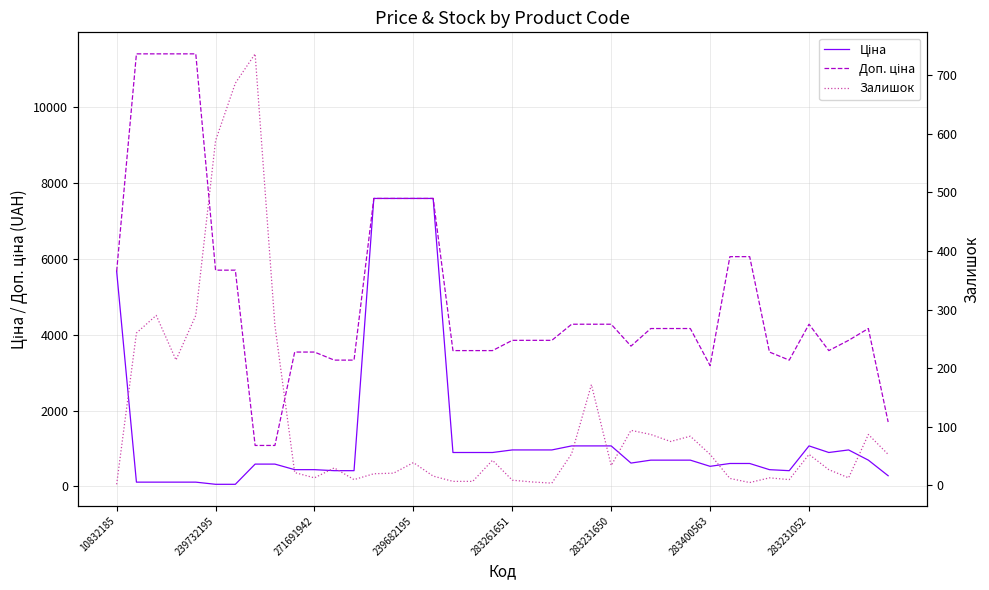

The Залишок series shows 75.0 at 28. True or false?

True